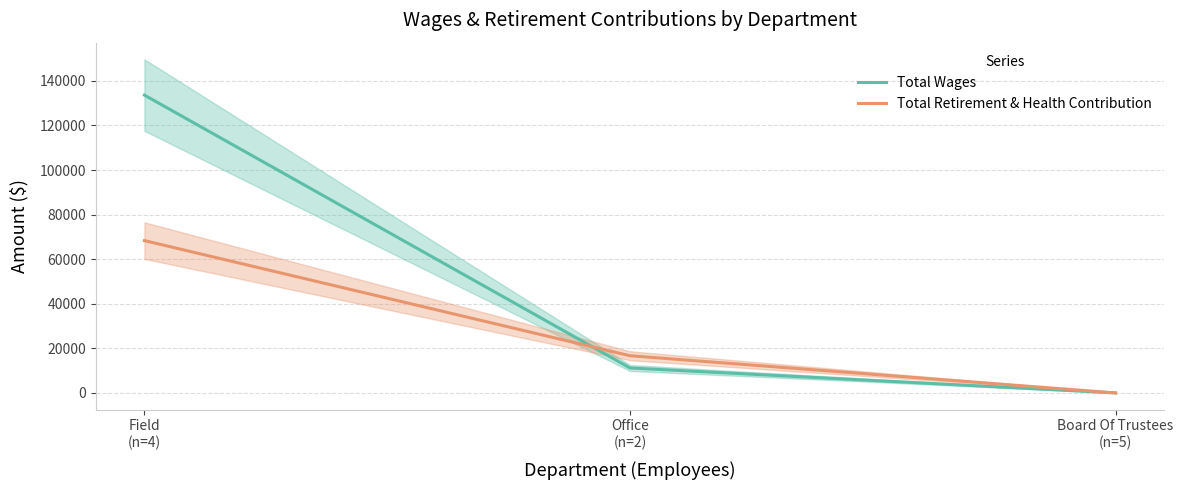

Reading left to right, list all the values displayed in this chart.

Total Wages: Field
(n=4)=133622	Office
(n=2)=11195	Board Of Trustees
(n=5)=0
Total Retirement & Health Contribution: Field
(n=4)=68341	Office
(n=2)=16686	Board Of Trustees
(n=5)=0